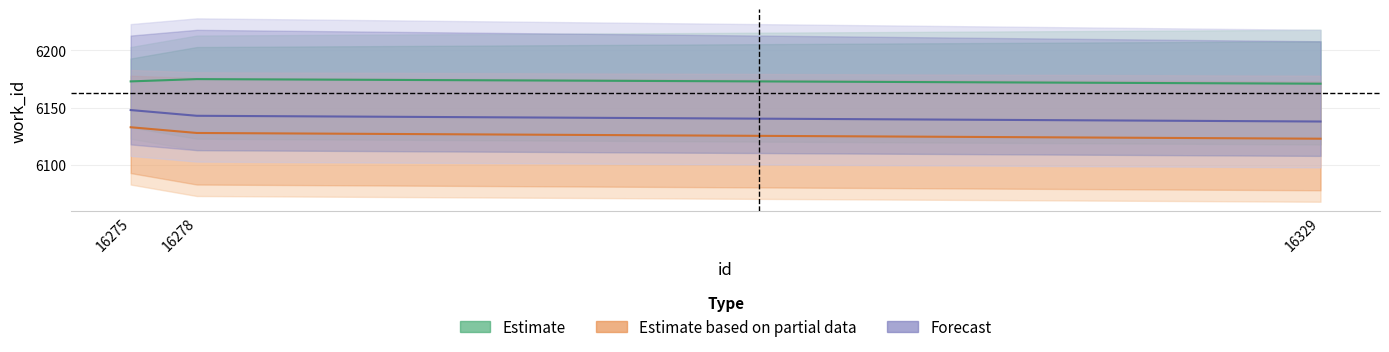

Reading right to left, transcribe all the data shown in this chart.

Estimate: 6171	6175	6173
Estimate based on partial data: 6123	6128	6133
Forecast: 6138	6143	6148